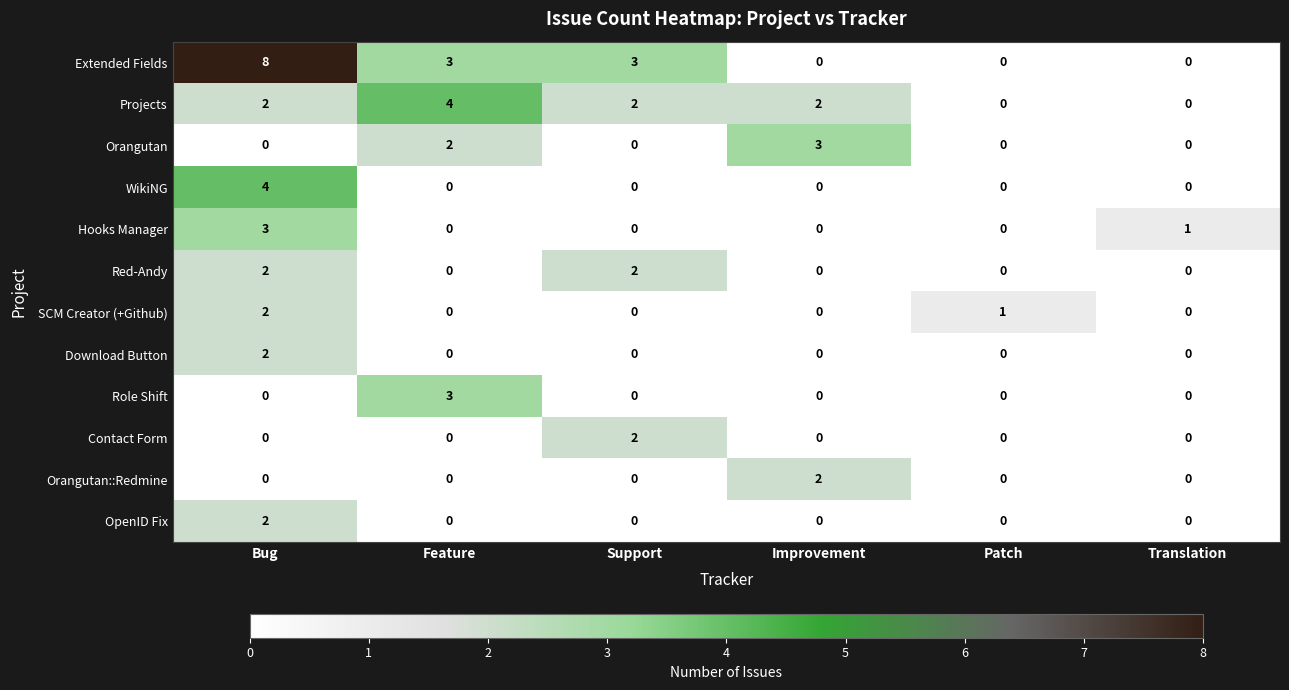

Count the Orangutan values in the range 0 to 2.

5